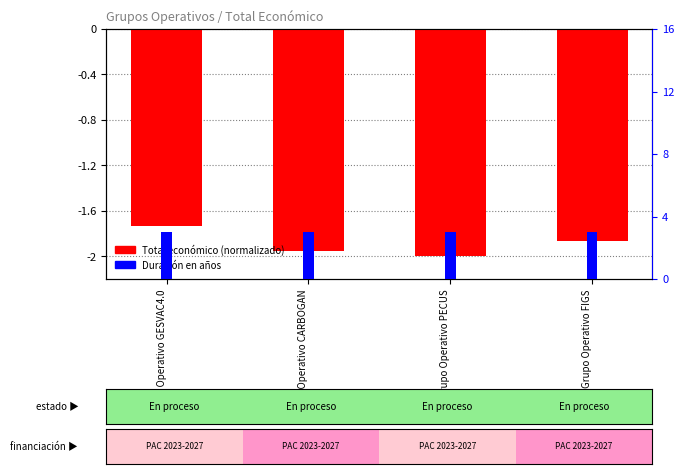

Which series has the widest spread of values?

Total económico (norm.)